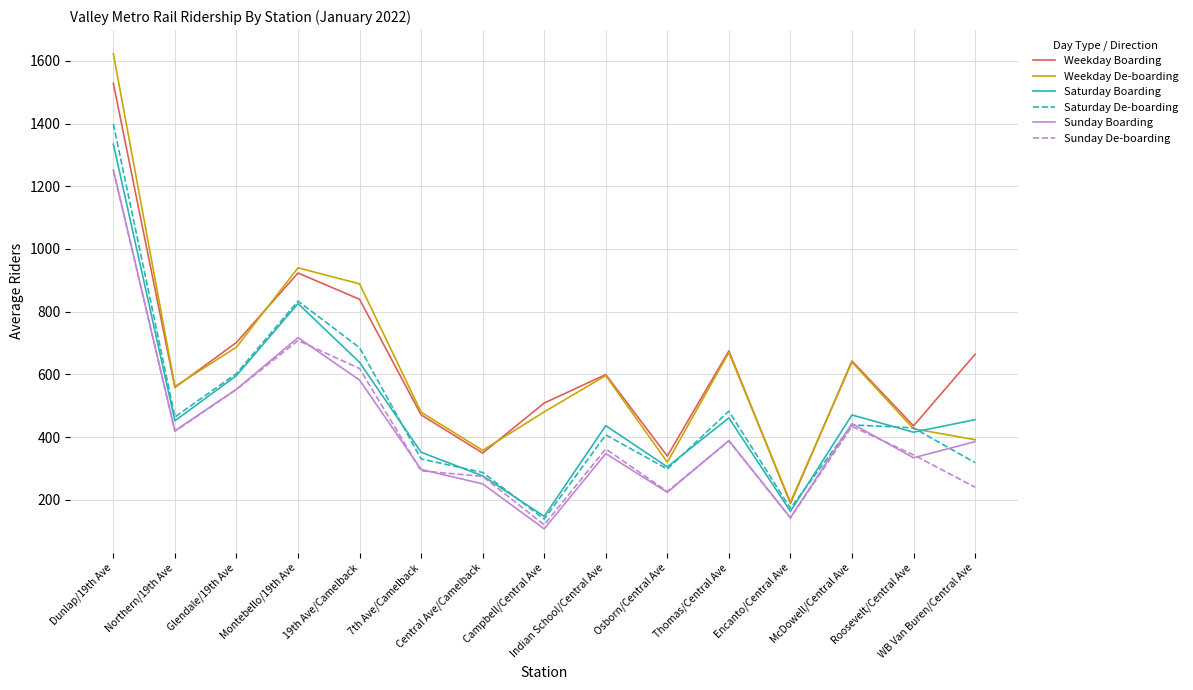

What is the average value of the Weekday Boarding series?

628.4